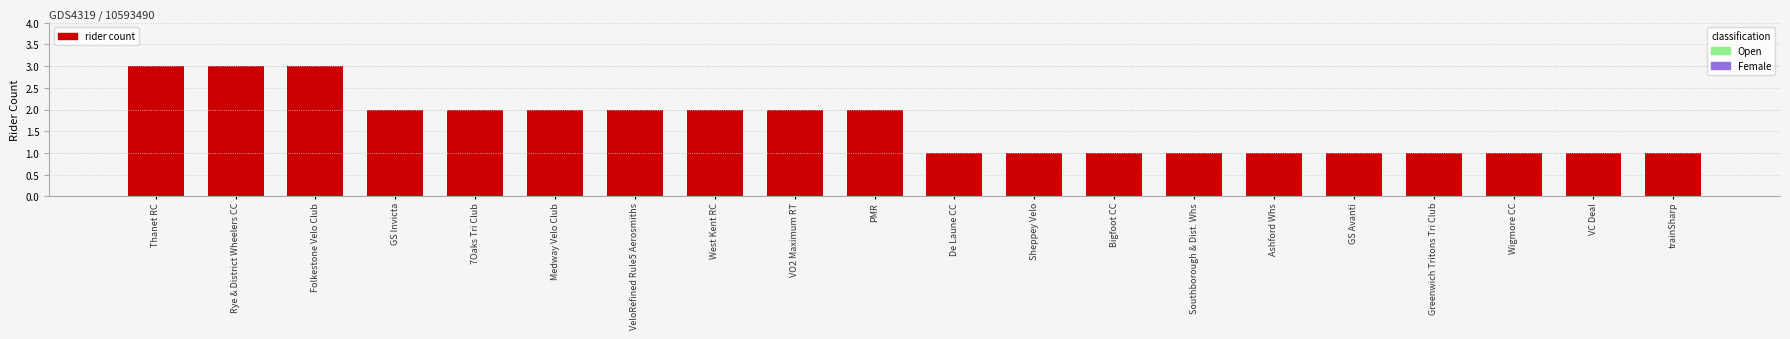

At which label does the data first exceed 2?

Thanet RC